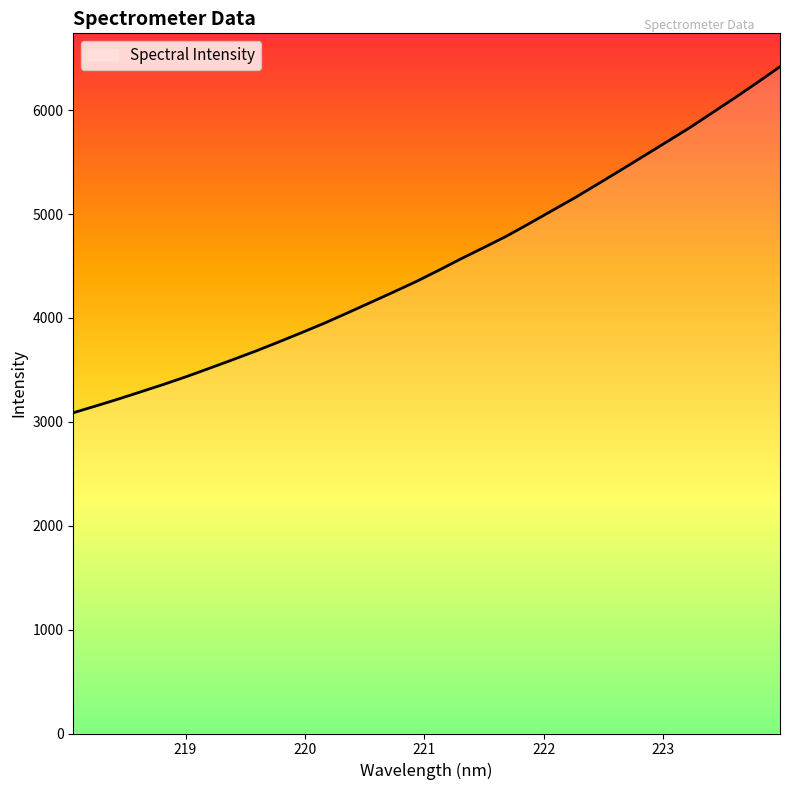

What is the difference between the maximum and minimum values?

3331.5